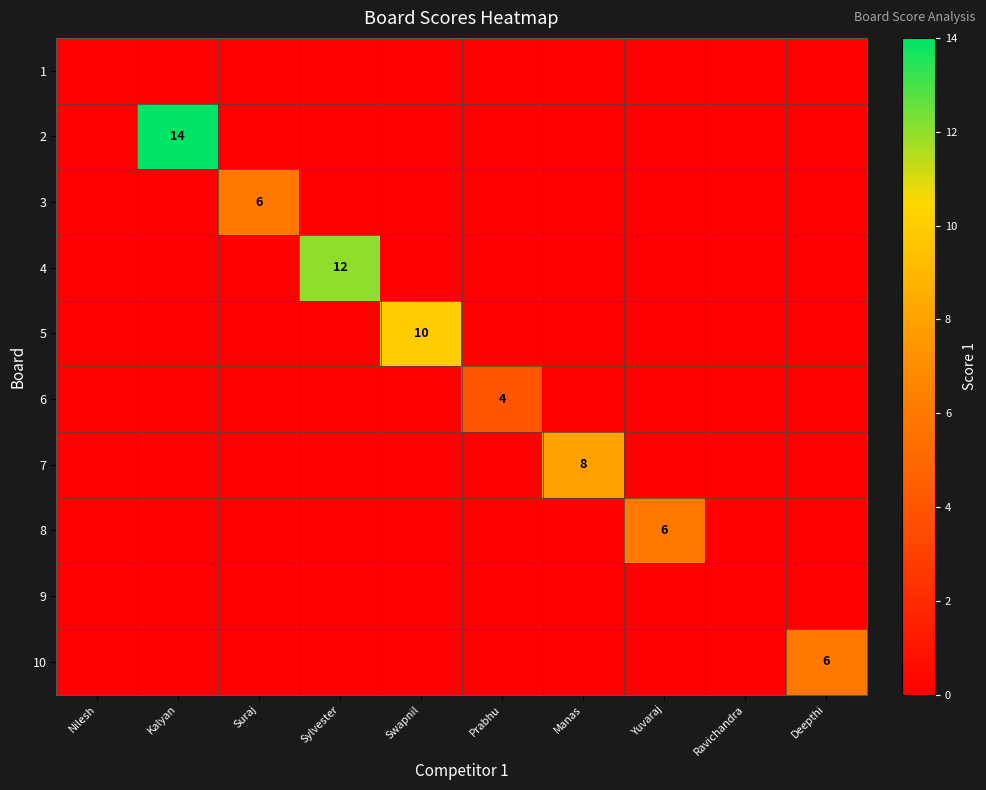

At which category is the sum across all series the highest?

Kalyan